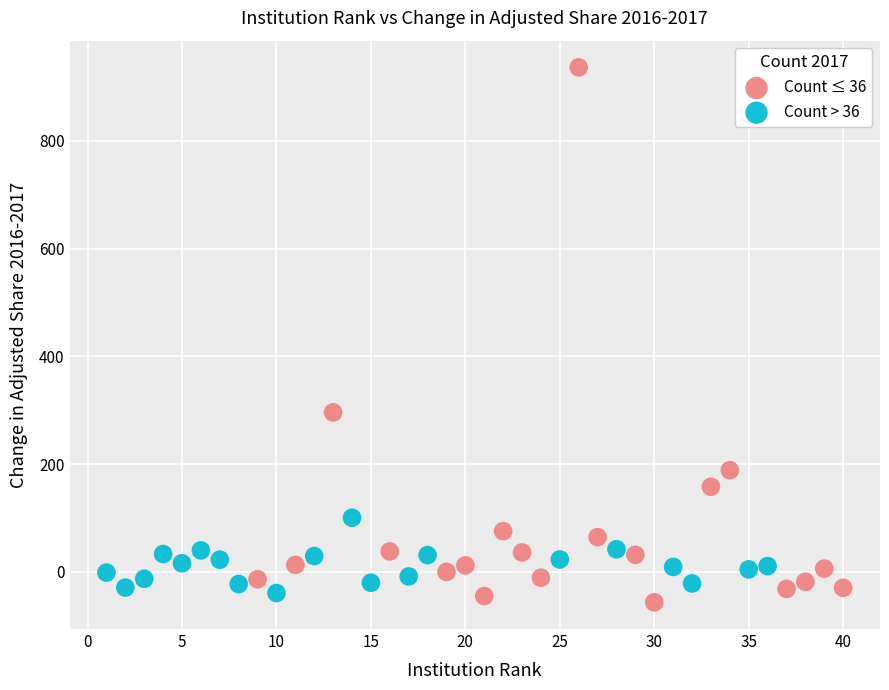

Which series reaches the maximum Y coordinate?

Count ≤ 36